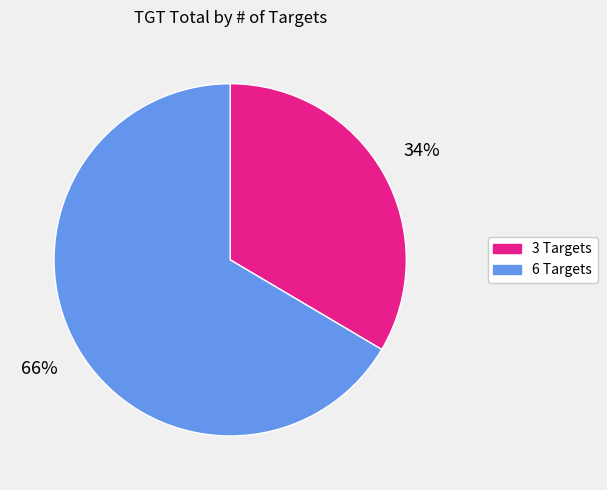

Do 6 Targets and 3 Targets together represent more than half of the pie?

Yes